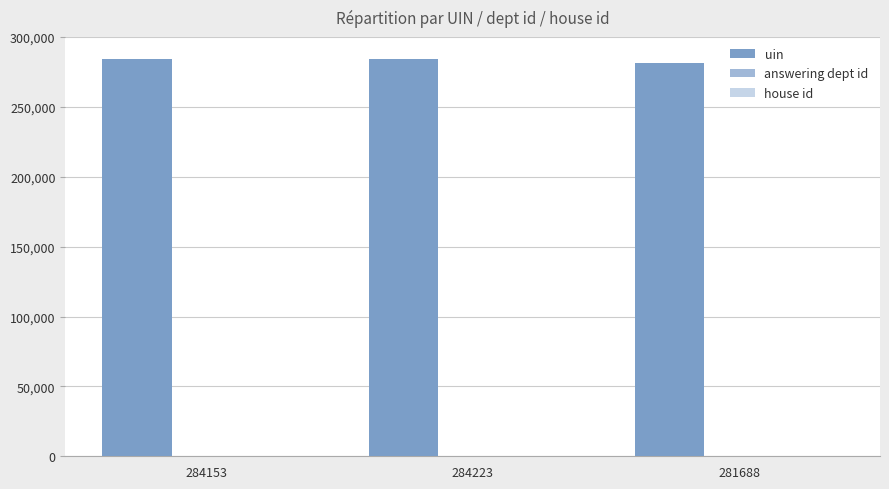

How many distinct data groups are displayed?

3